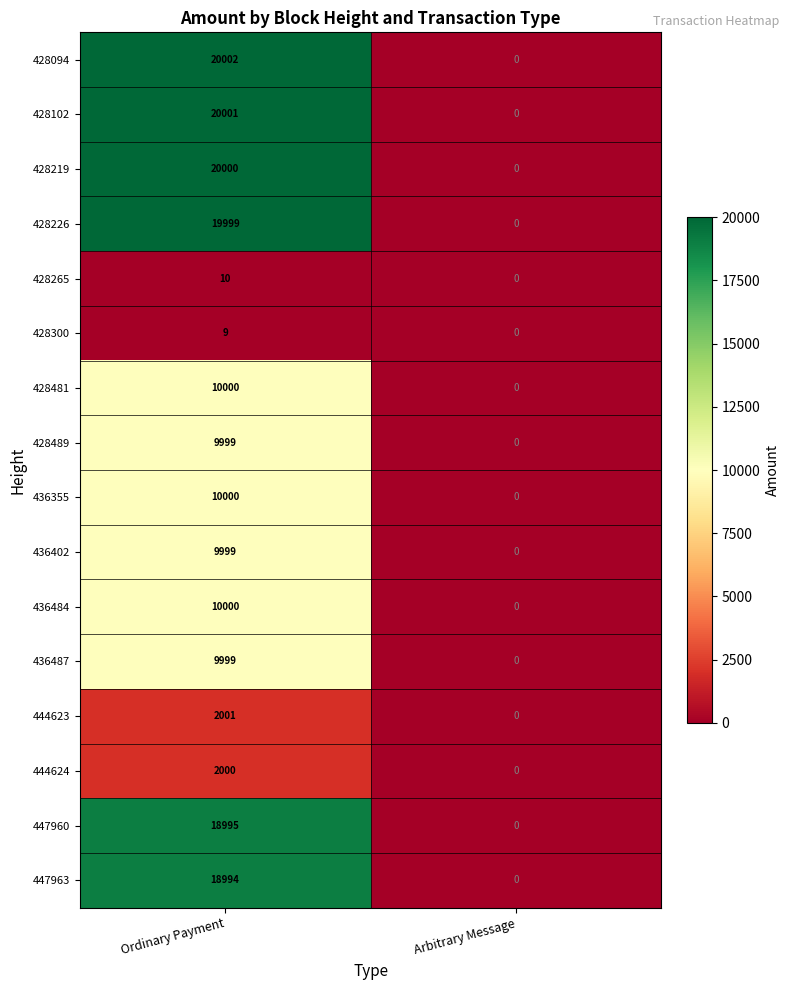

What is the sum of all 436487 values?

9999